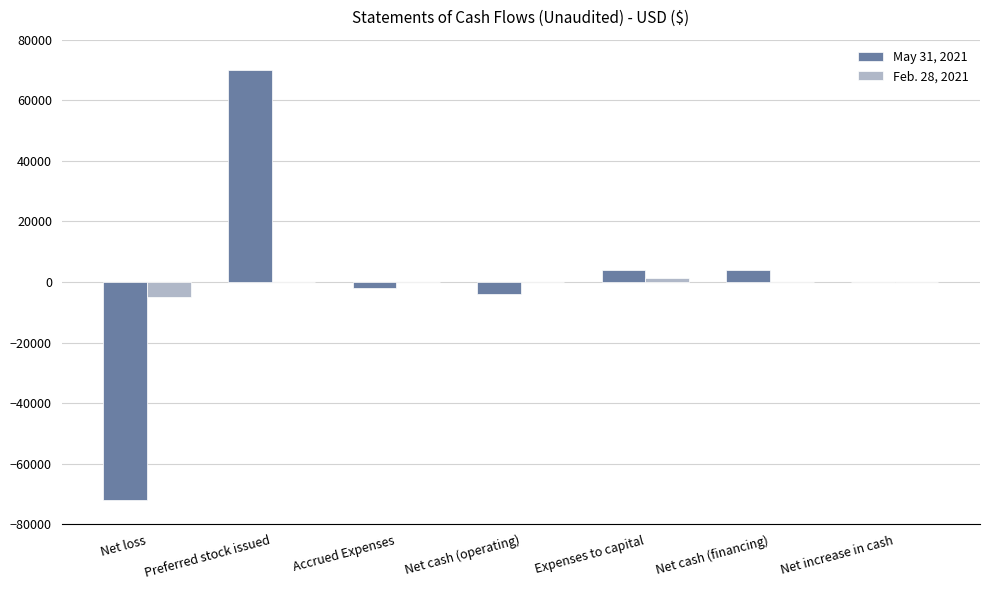

At which label does May 31, 2021 first exceed 0?

Preferred stock issued